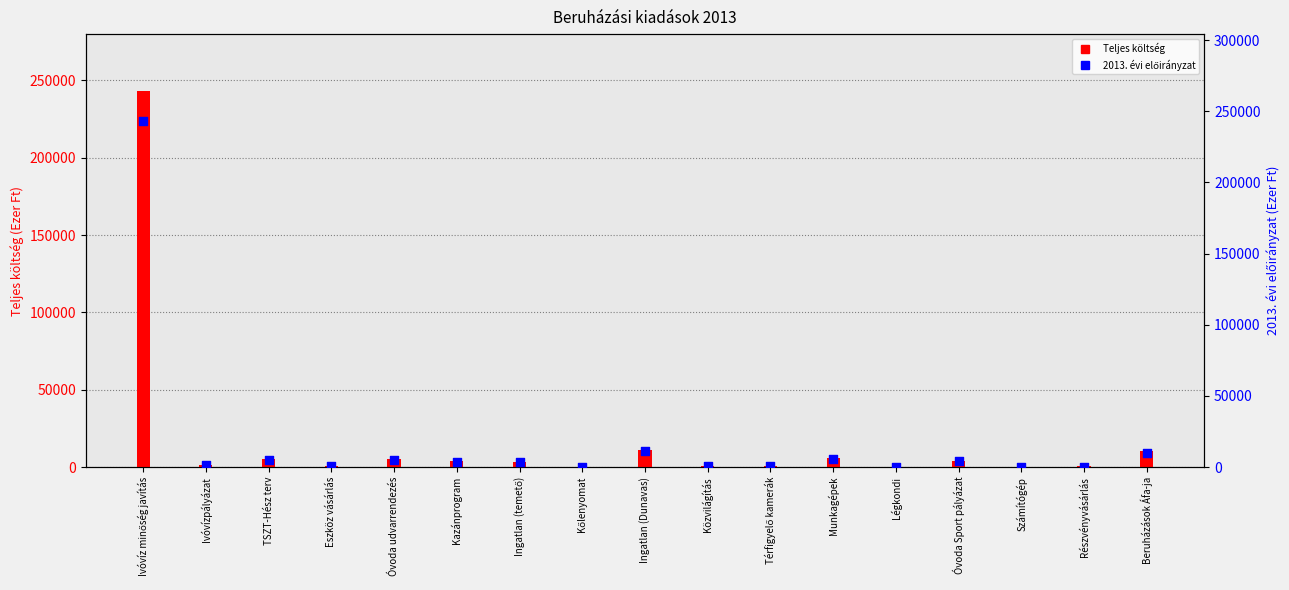

Which series contains the lowest Y value?

Teljes költség